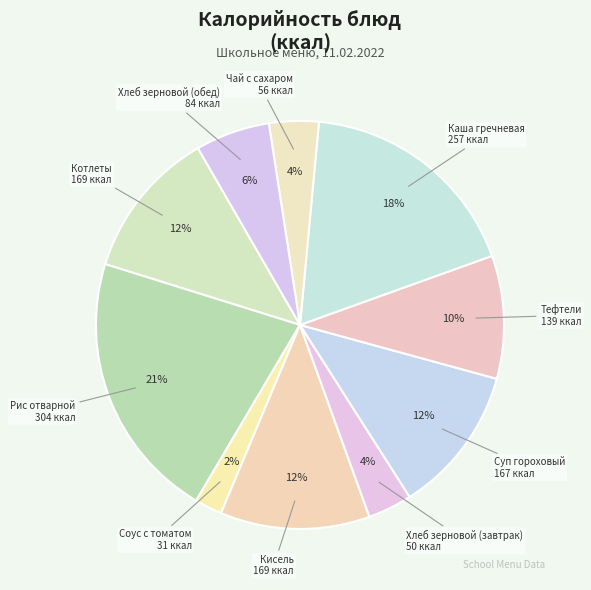

How many slices are in this pie chart?

10